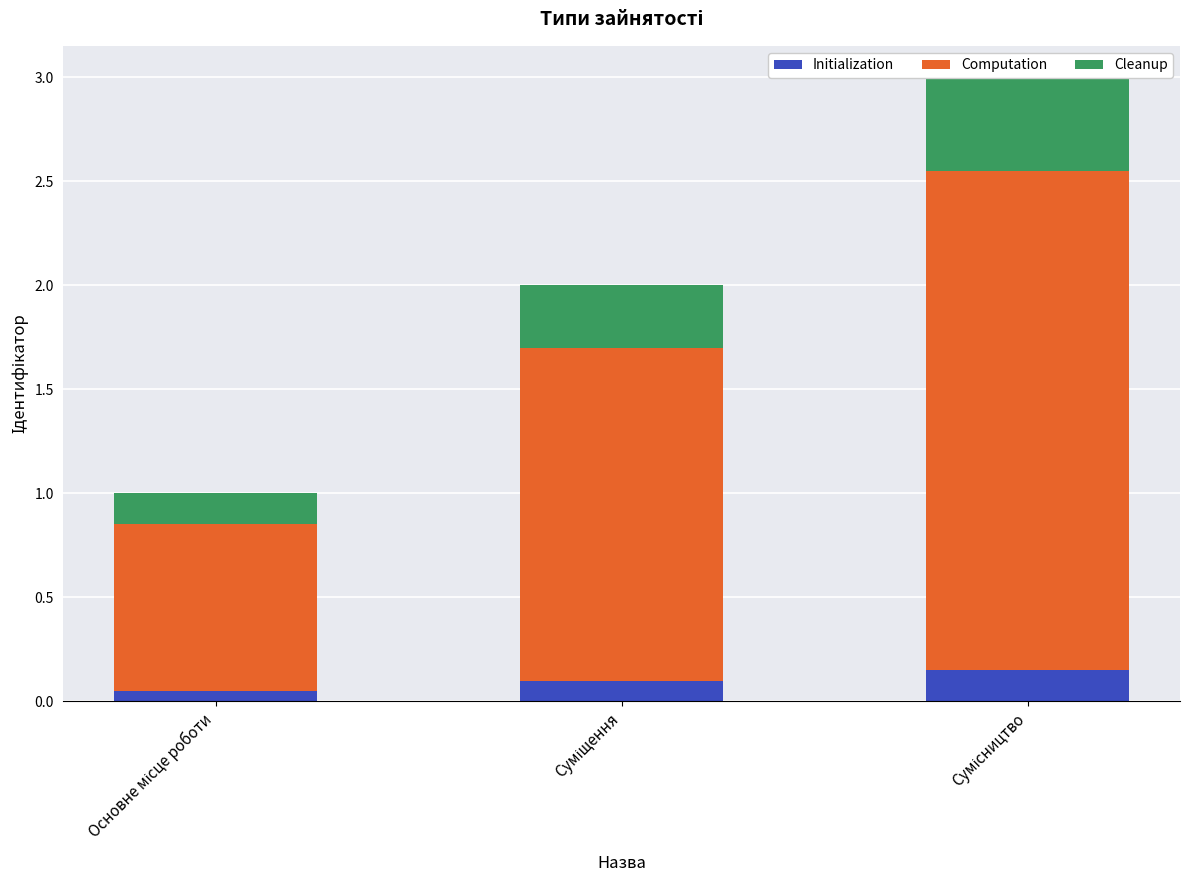

Reading left to right, extract all data points from this chart.

Initialization: 0.1	0.1	0.2
Computation: 0.8	1.6	2.4
Cleanup: 0.1	0.3	0.4